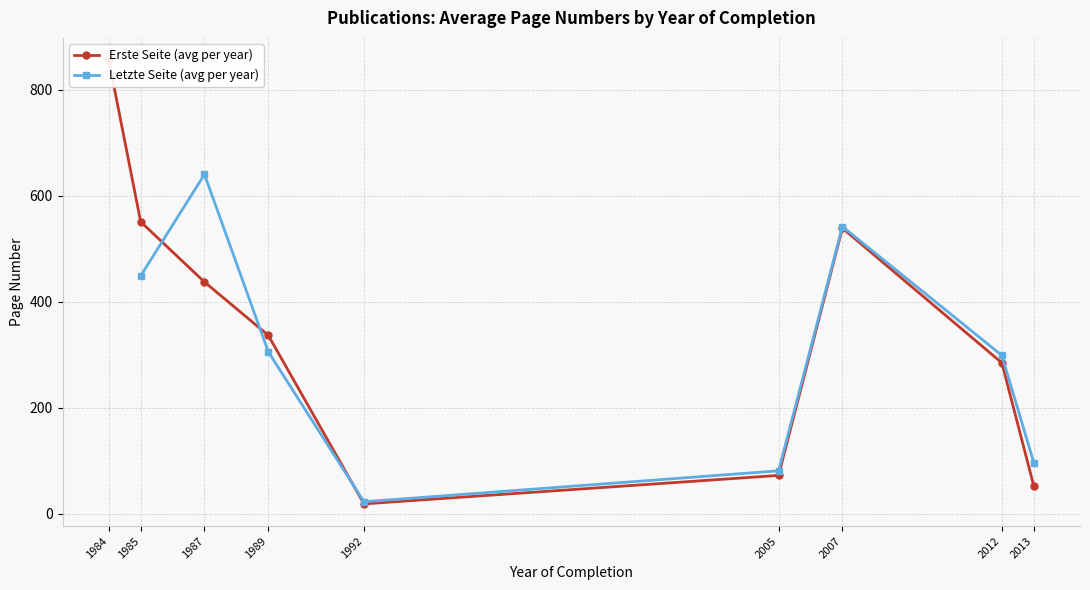

At which label is Letzte Seite (avg per year) closest to 331?

1989